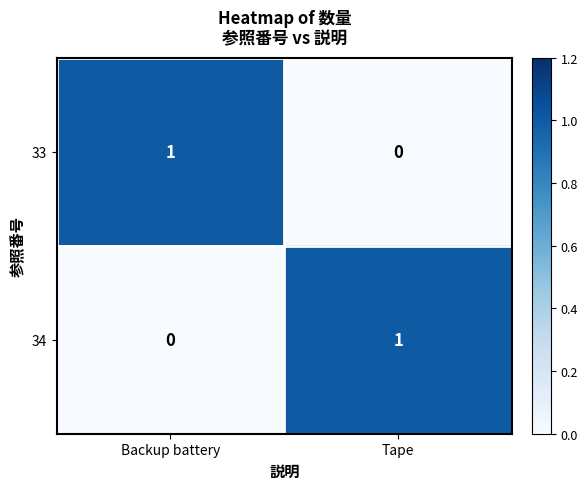

Reading right to left, list all the values displayed in this chart.

33: Tape=0	Backup battery=1
34: Tape=1	Backup battery=0